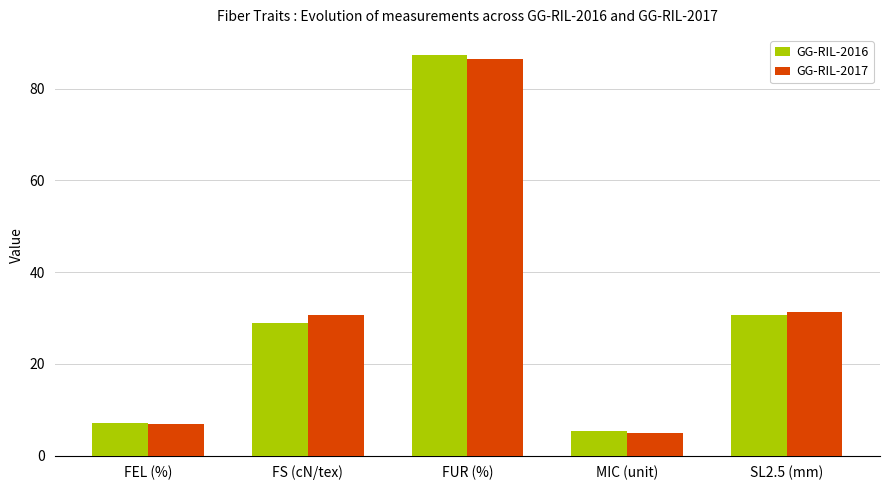

What is the total value across all series at SL2.5 (mm)?

61.9